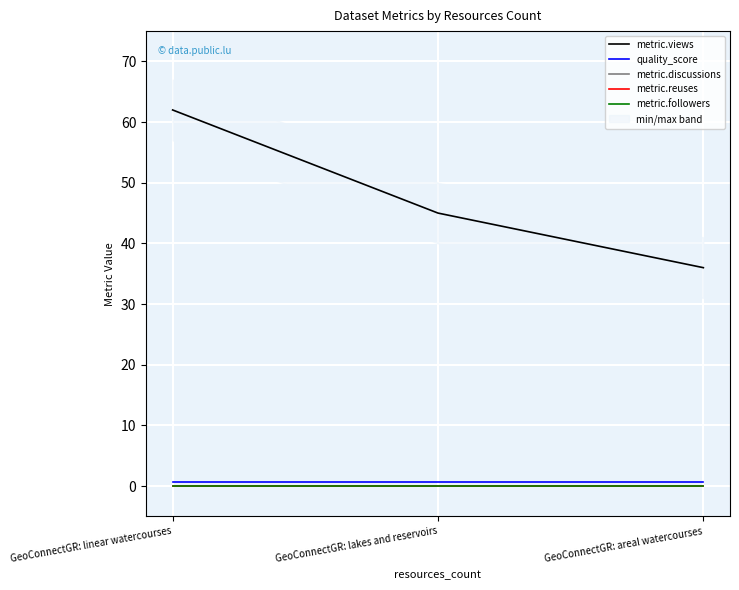

What is the spread (max minus min) of values at GeoConnectGR: areal watercourses?

36.0